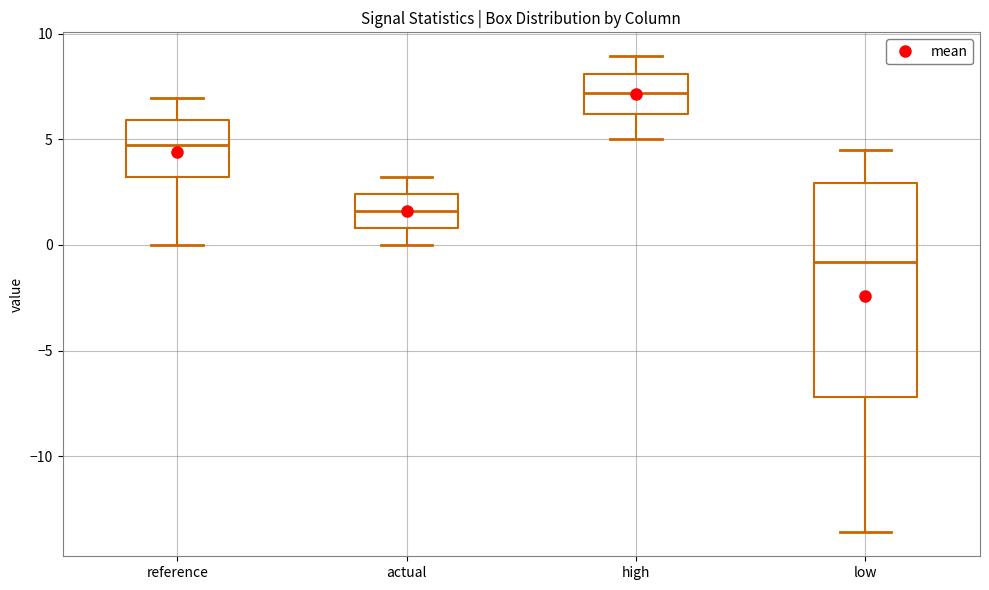

Which box has the highest median line?

high